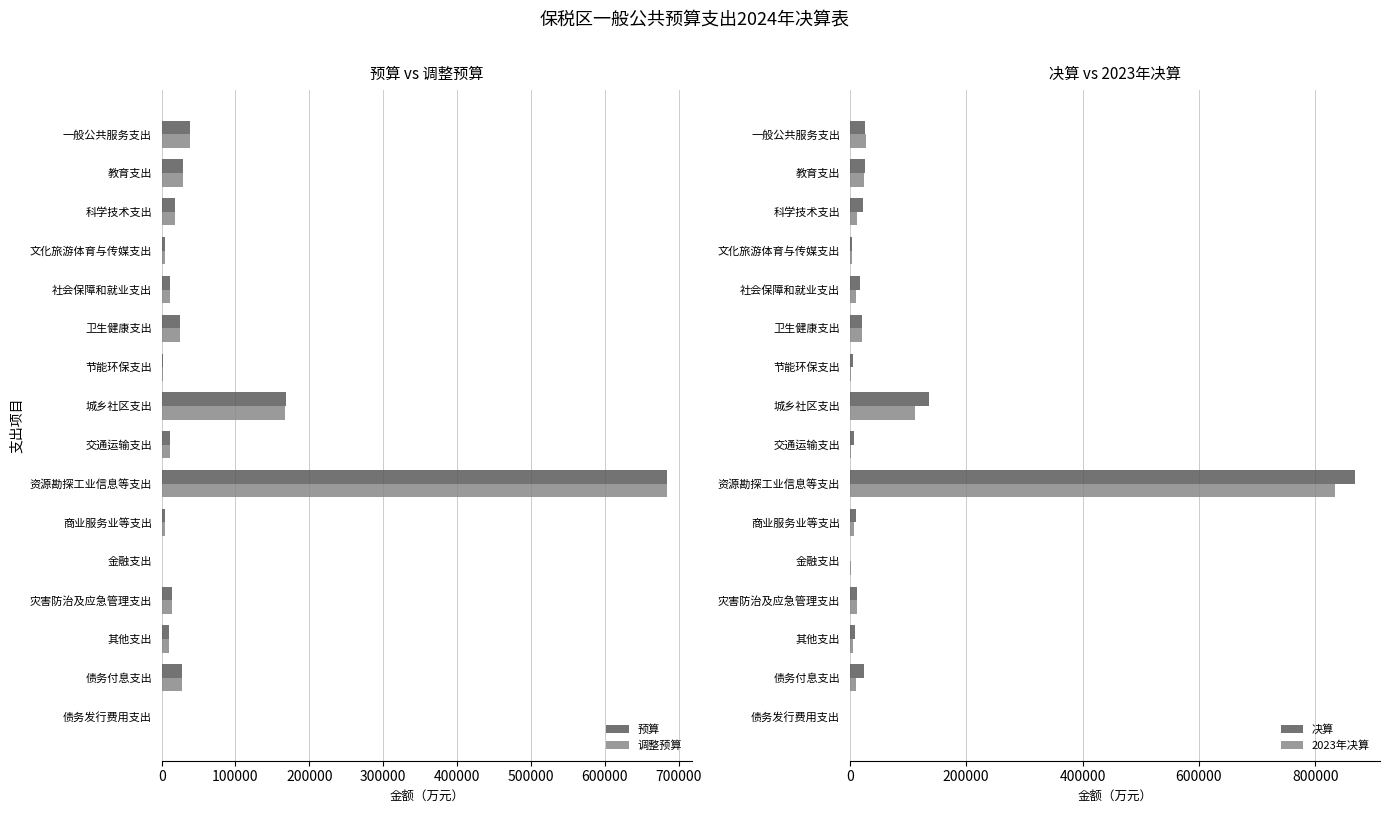

What is the sum of all 决算 values?

1190040